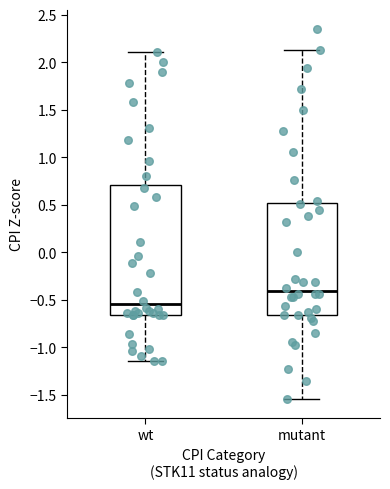

Where is the upper edge of the box for mutant on the y-axis? The values are not printed on the chart, so give them approximately, as read against the axis.

0.50